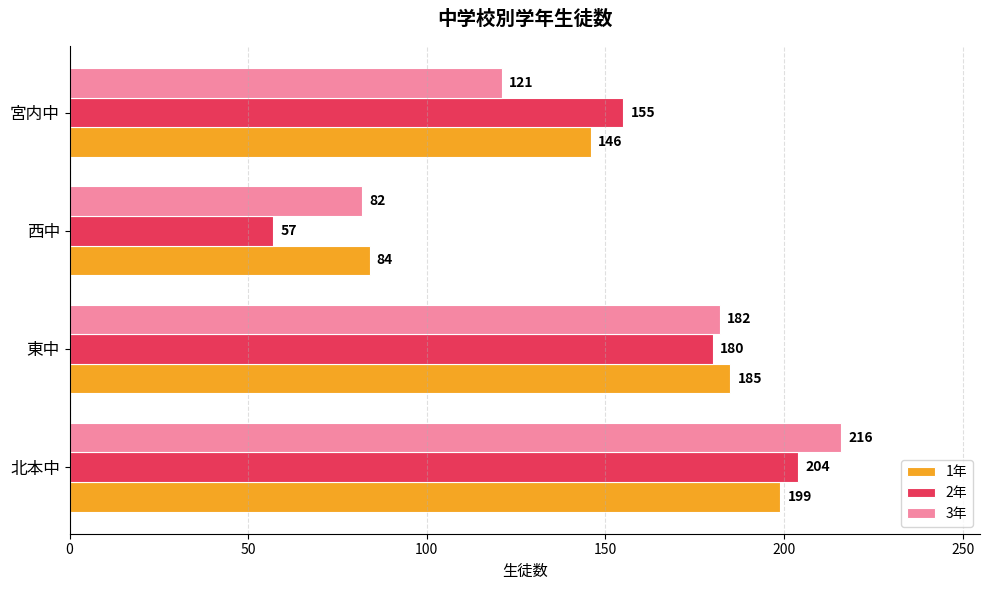

Rank the series at 東中 from highest to lowest value.

1年, 3年, 2年